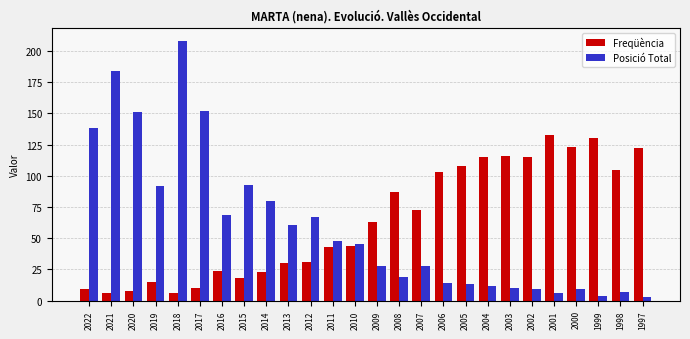

How many distinct data groups are displayed?

2